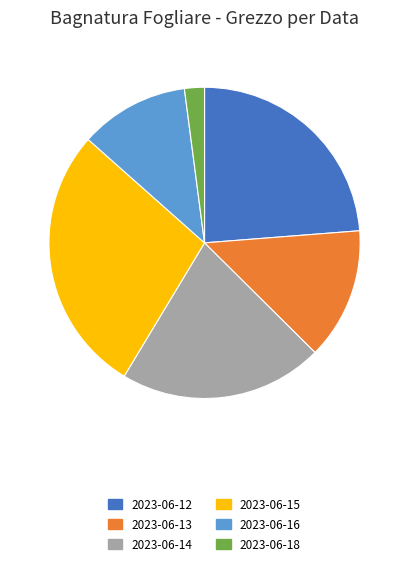

What is the smallest slice in the pie chart?

2023-06-18